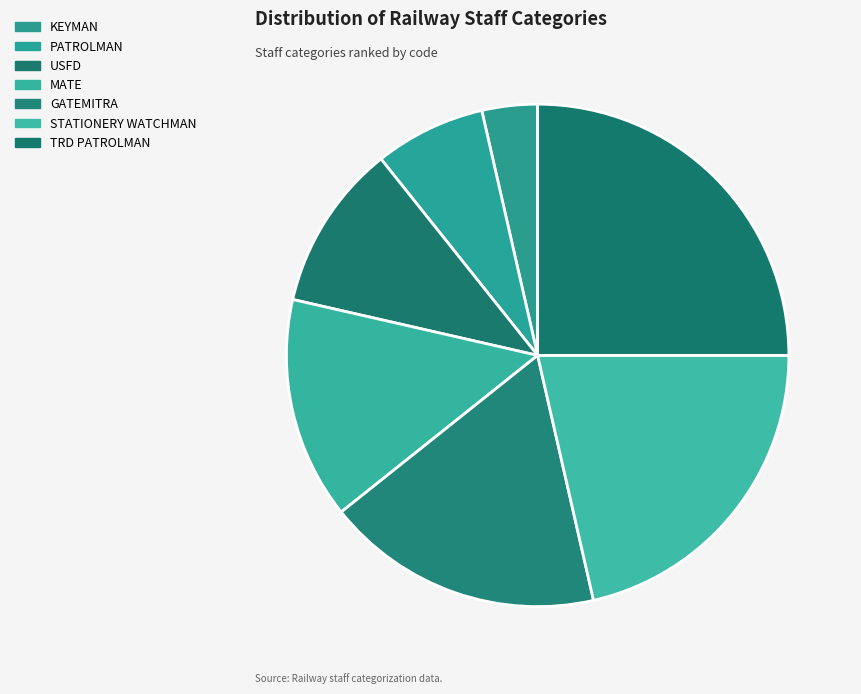

What percentage do USFD and TRD PATROLMAN together represent?

35.7%